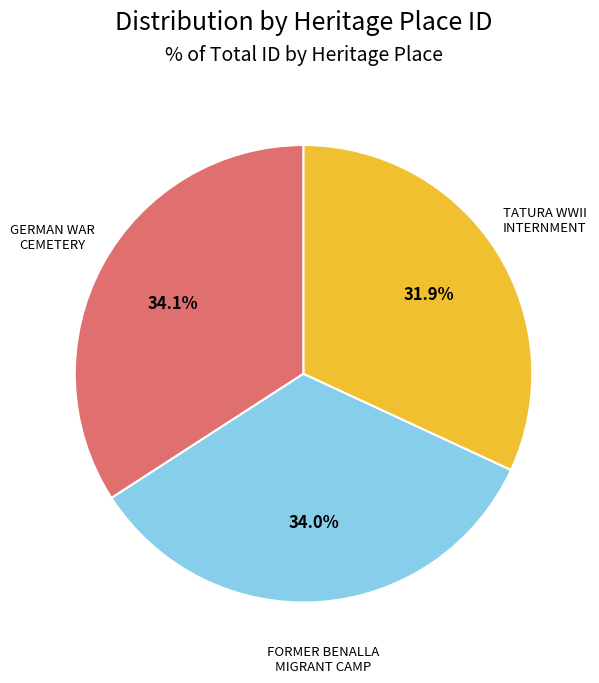

Is there any slice that represents more than half of the pie?

No